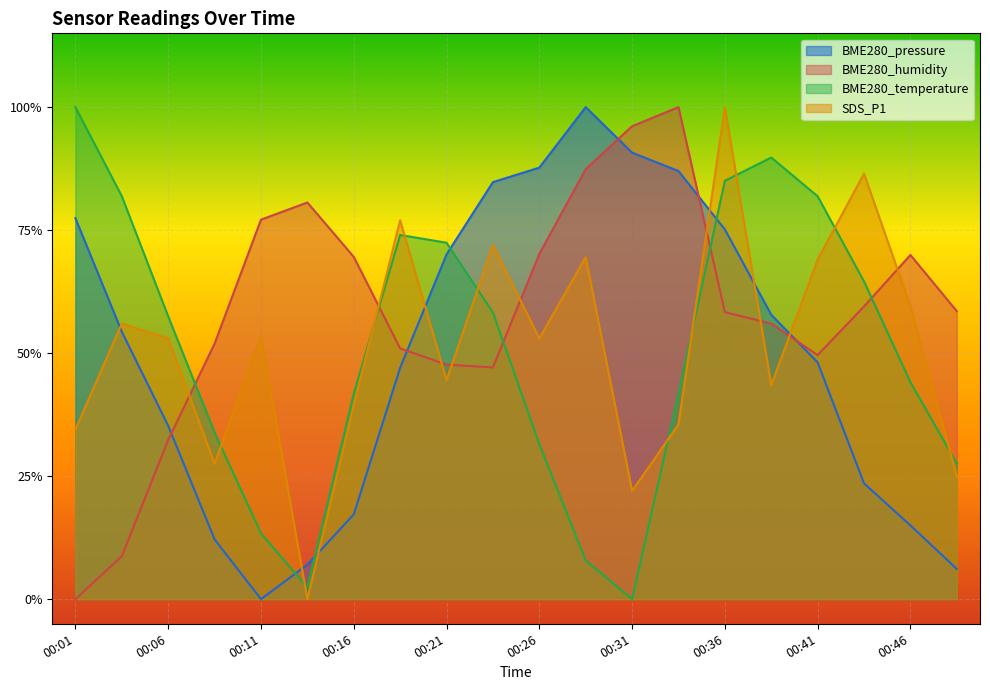

In SDS_P1, how many points are higher than both neighbors (excluding endpoints)?

7